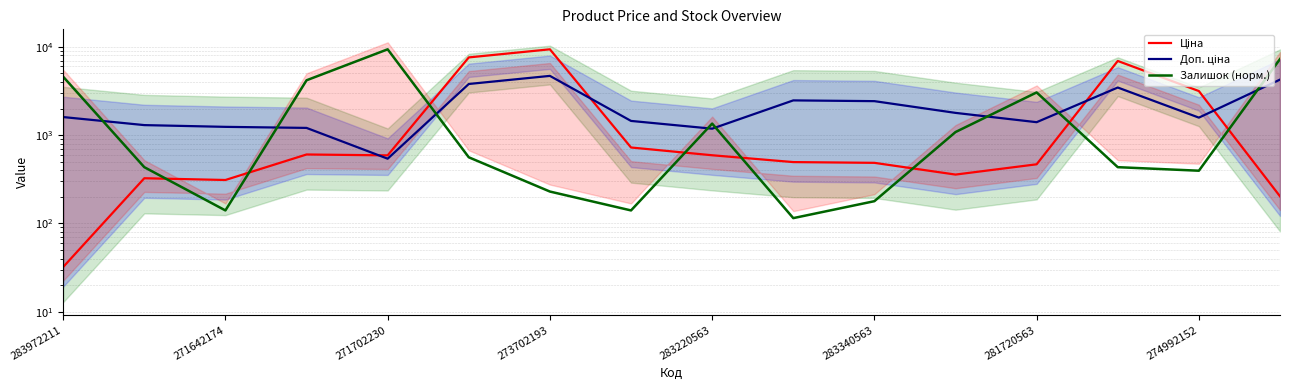

What is the lowest value of the Ціна series?

32.0